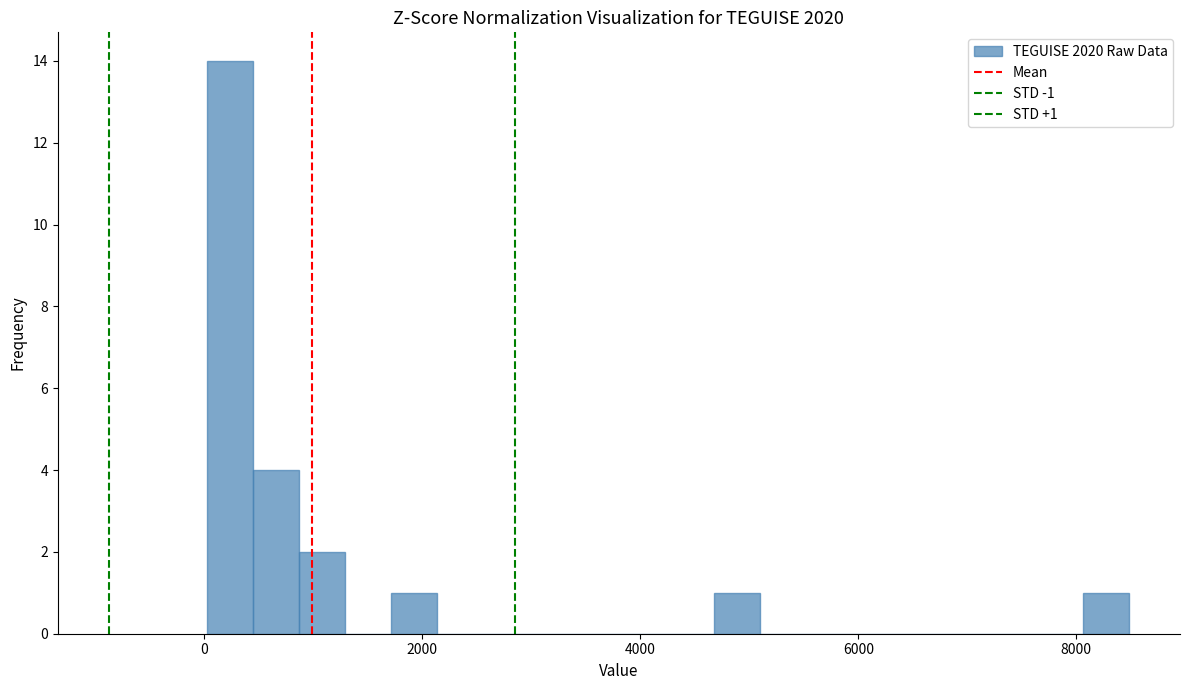

Read against the x-axis, roughly where is the centre of the tallest bar?

200